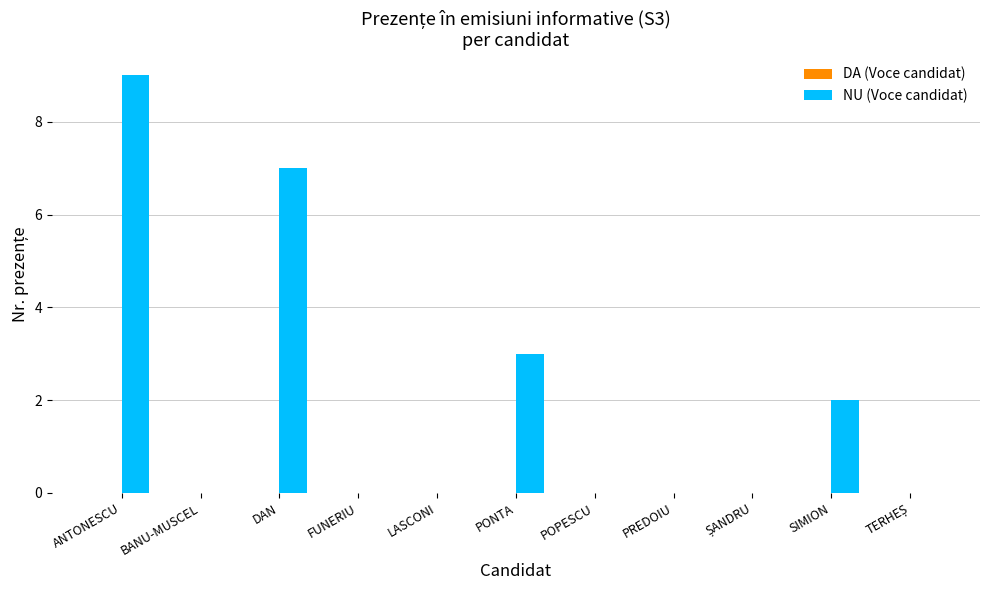

What is the sum of the values at BANU-MUSCEL and ANTONESCU?

9